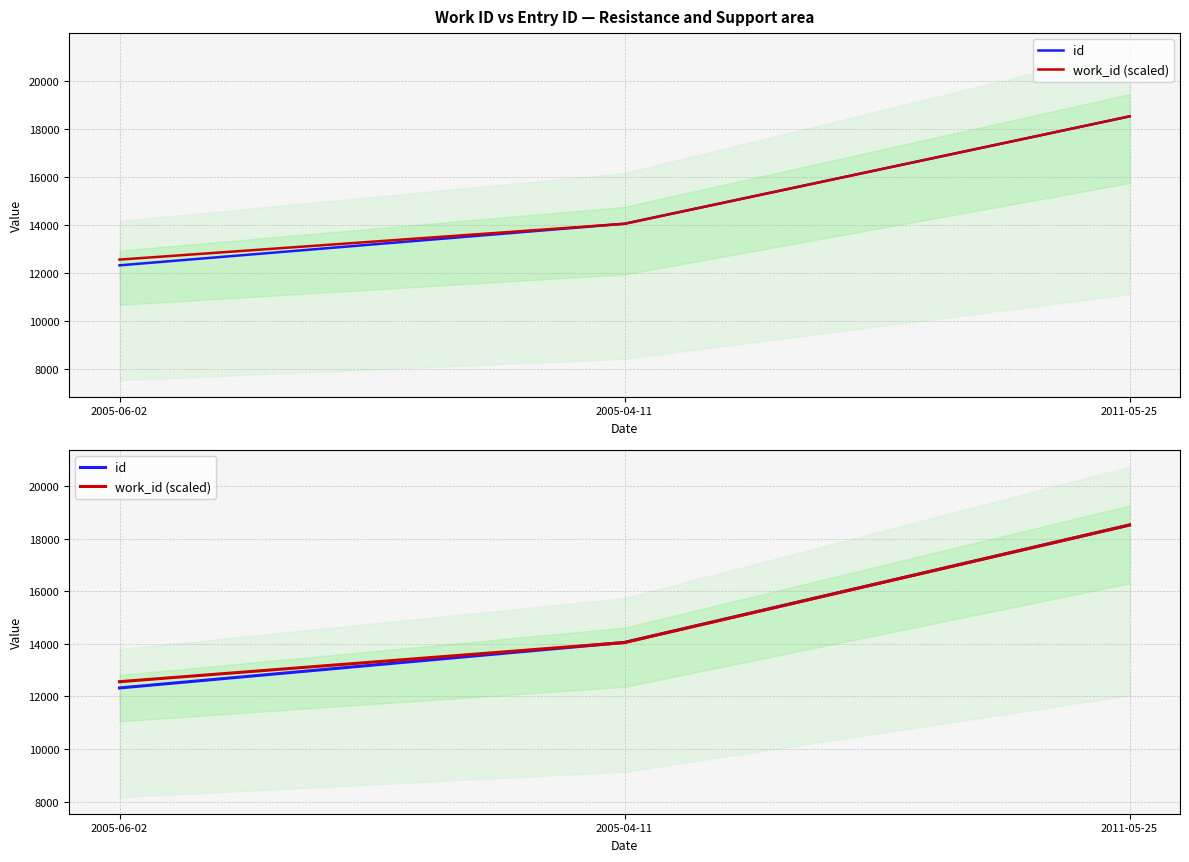

What is the sum of the work_id (scaled) values at 2005-06-02 and 2011-05-25?

31085.6